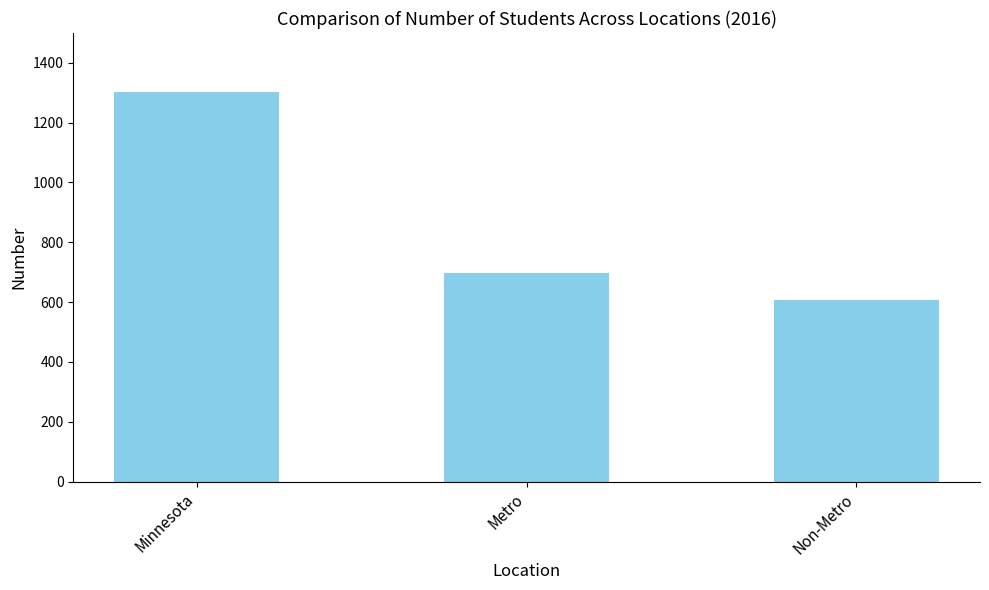

List the labels in order of value, smallest first.

Non-Metro, Metro, Minnesota